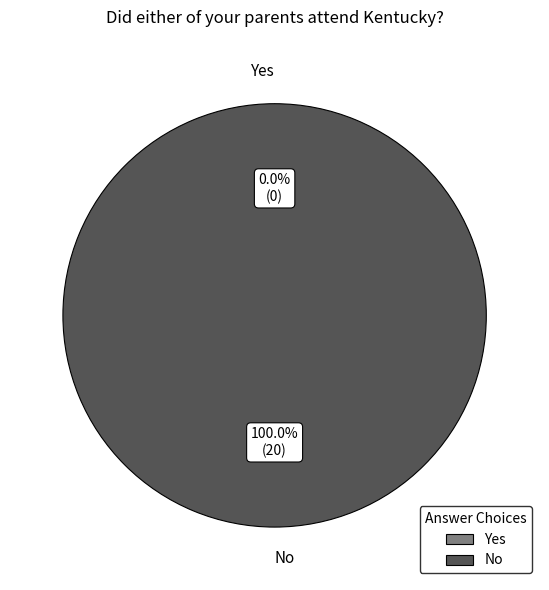

Rank the categories by value from highest to lowest.

No, Yes